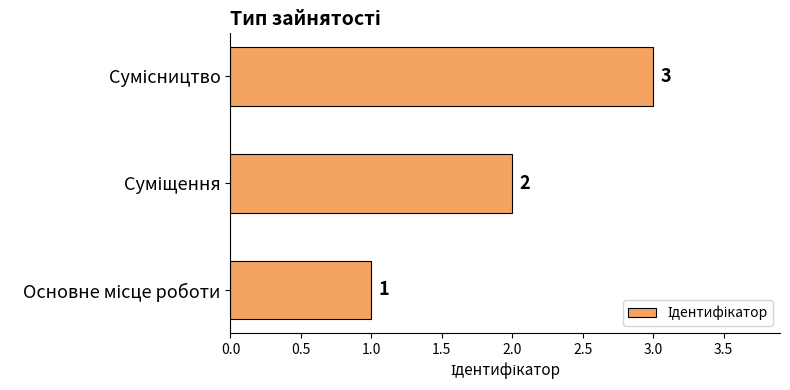

What is the difference between the maximum and minimum values?

2